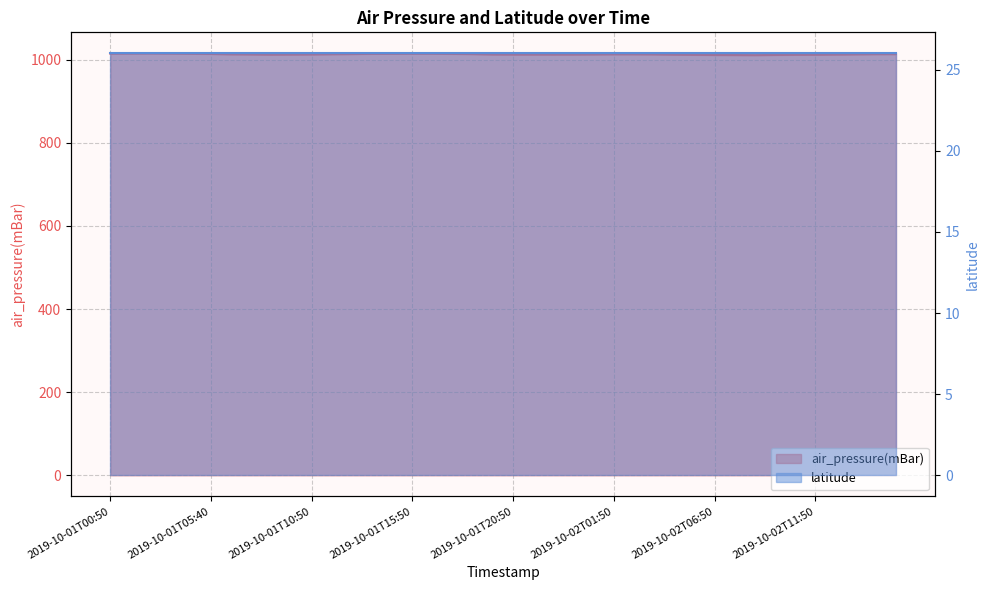

Count the number of categories in the chart.

40